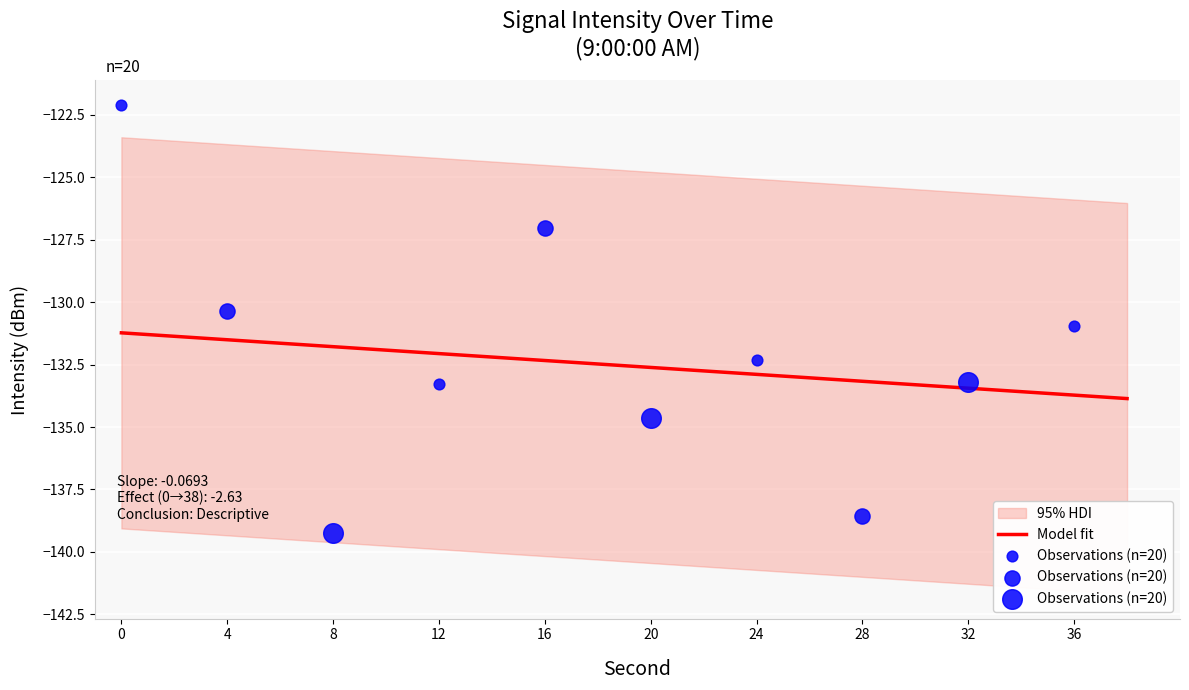

What is the highest value of the Model fit series?

-131.2